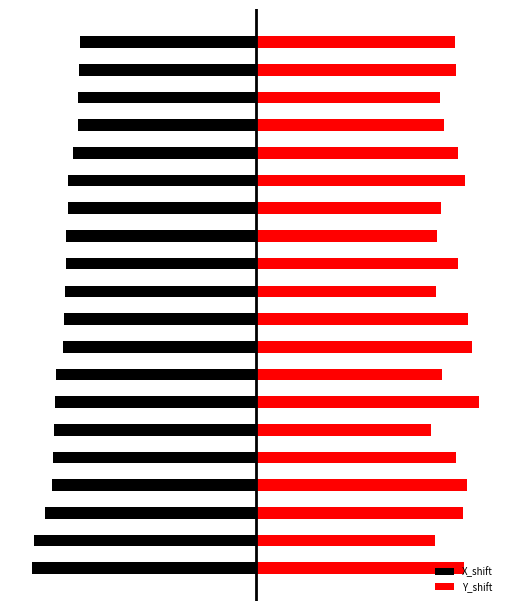

What are all the series names shown in the legend?

X_shift, Y_shift